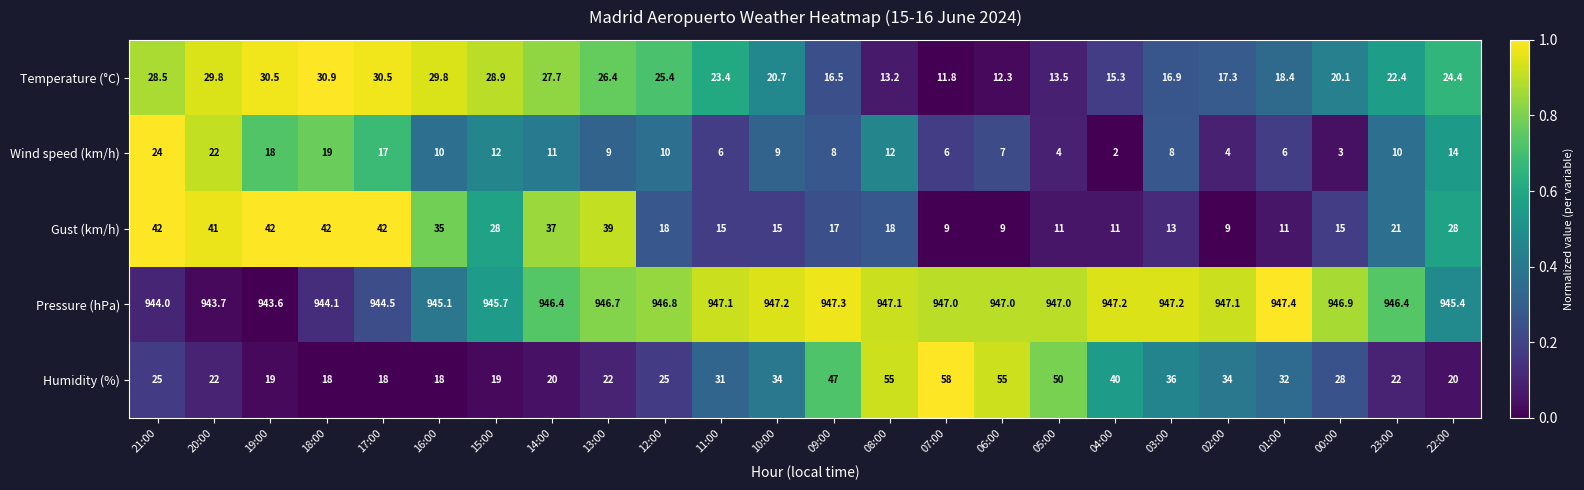

What is the approximate value of Pressure (hPa) at 01:00?

947.4